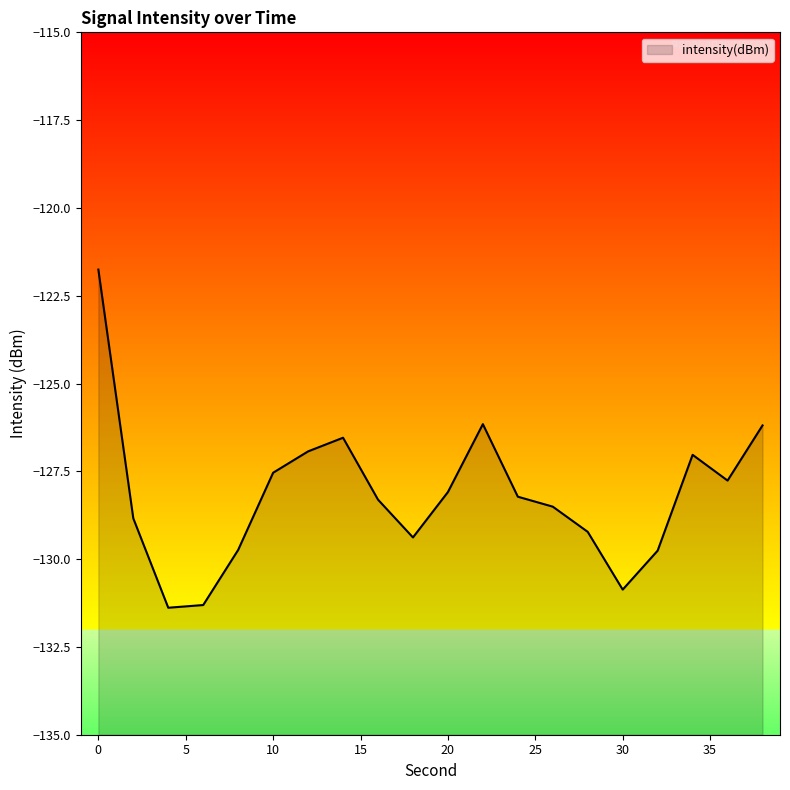

Reading left to right, extract all data points from this chart.

-121.8	-128.8	-131.4	-131.3	-129.7	-127.5	-126.9	-126.5	-128.3	-129.4	-128.1	-126.2	-128.2	-128.5	-129.2	-130.9	-129.8	-127.0	-127.8	-126.2